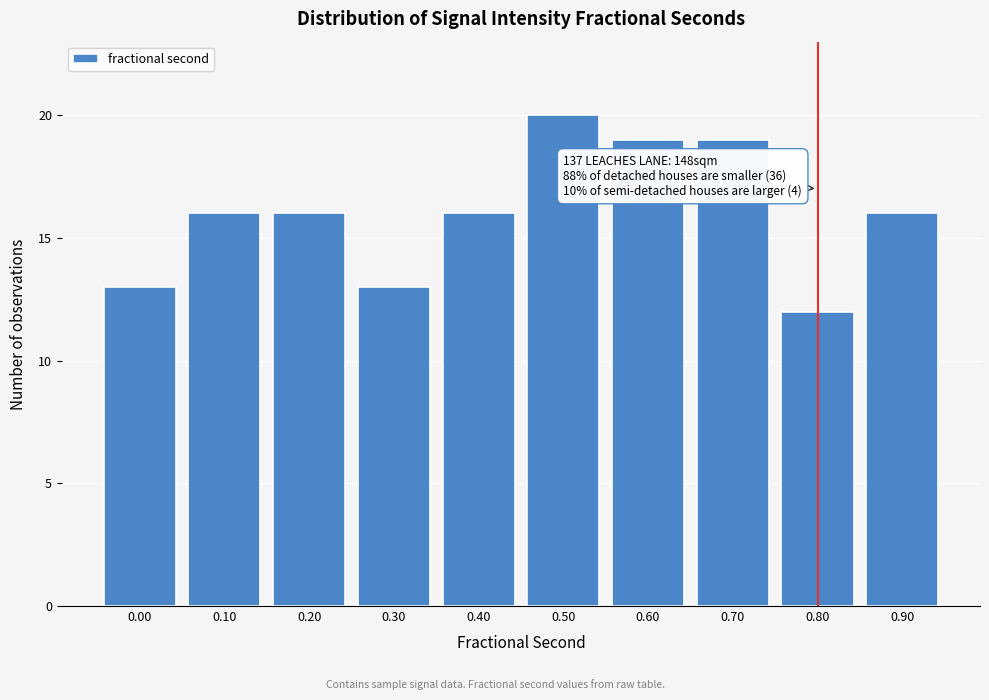

Reading right to left, what are all the values shown in this chart?

0.90=16	0.80=12	0.70=19	0.60=19	0.50=20	0.40=16	0.30=13	0.20=16	0.10=16	0.00=13